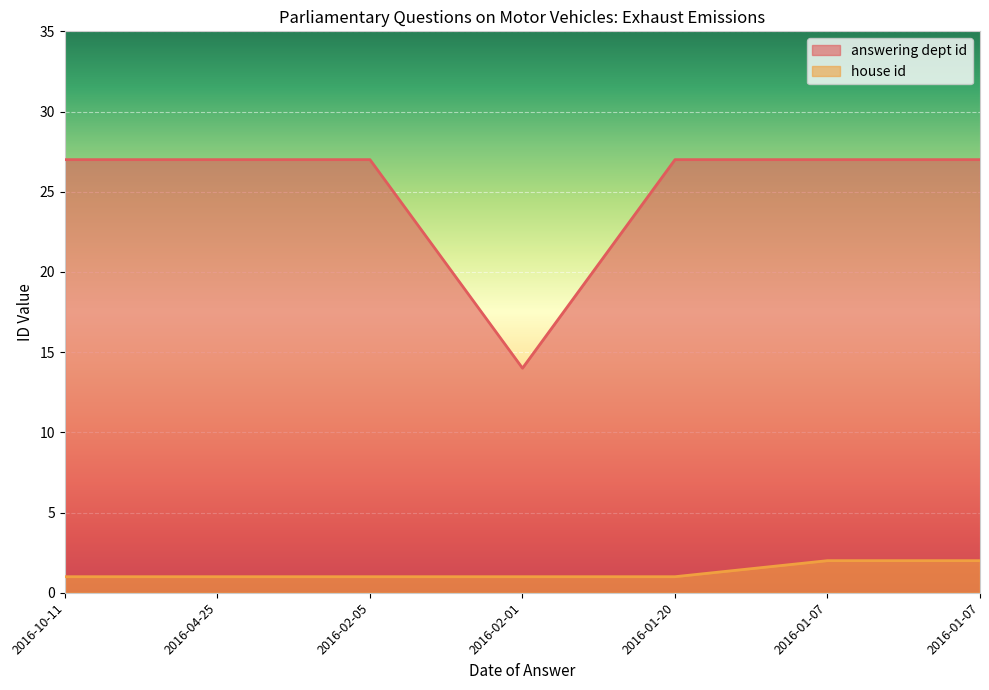

What is the total value across all series at 2016-02-05?

28